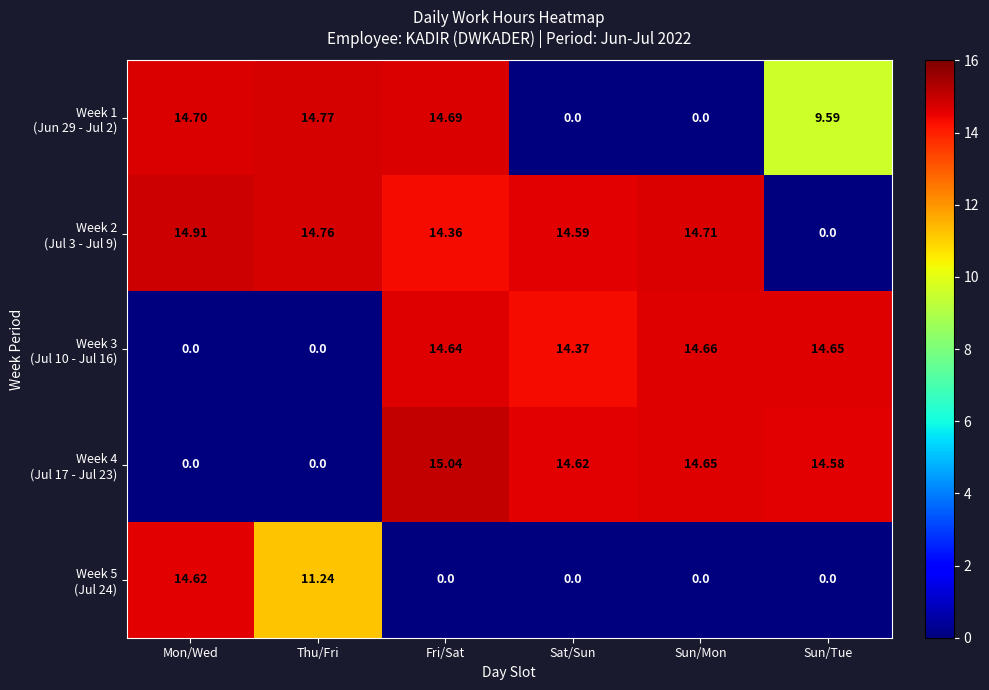

At which category is the sum across all series the highest?

Fri/Sat